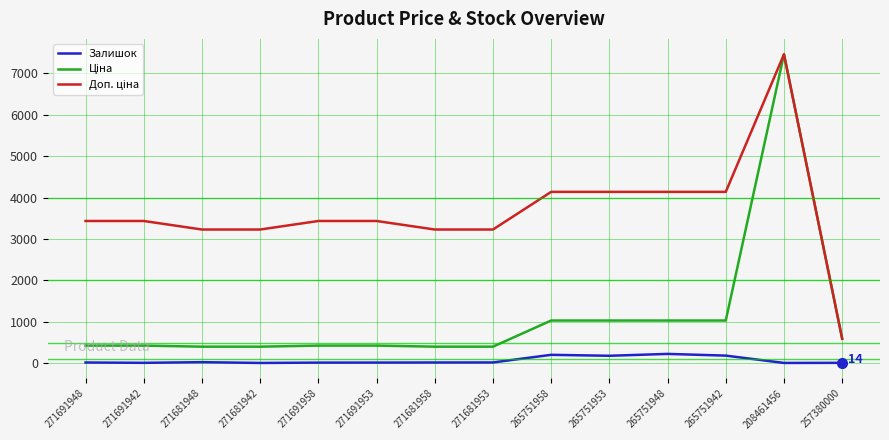

The value of Залишок at 265751942 is 188.0. True or false?

True